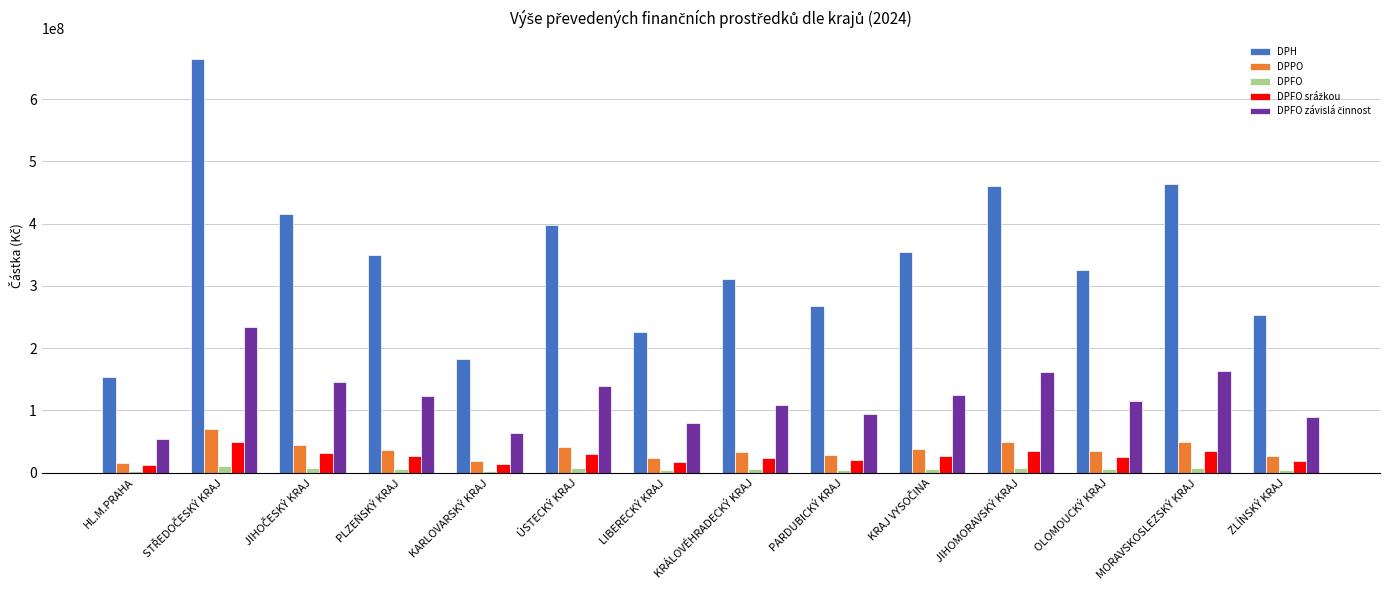

Between HL.M.PRAHA and PLZEŇSKÝ KRAJ, which series saw the biggest shift?

DPH